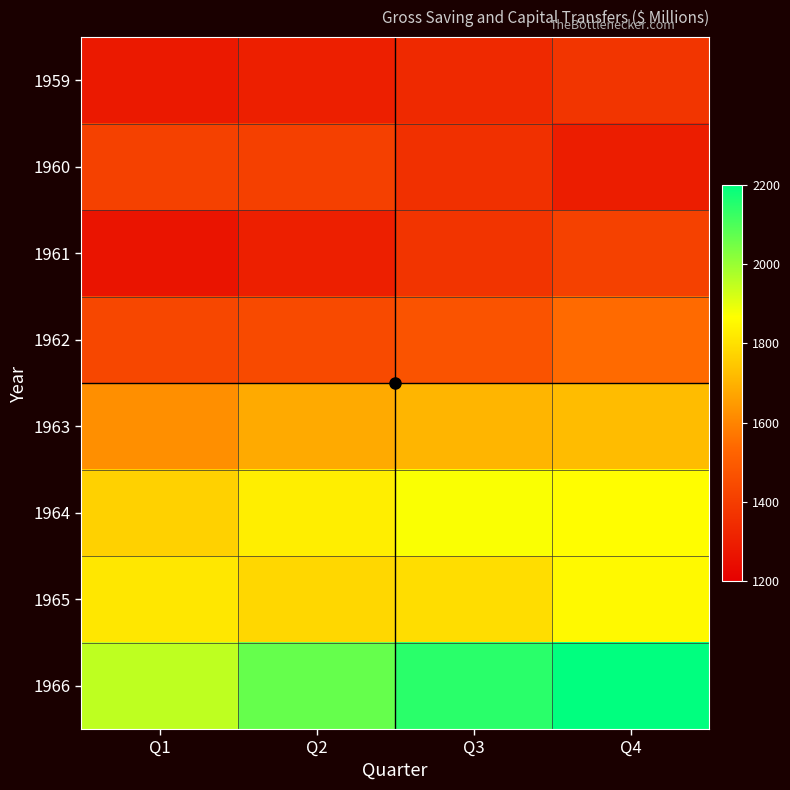

How many distinct data groups are displayed?

8